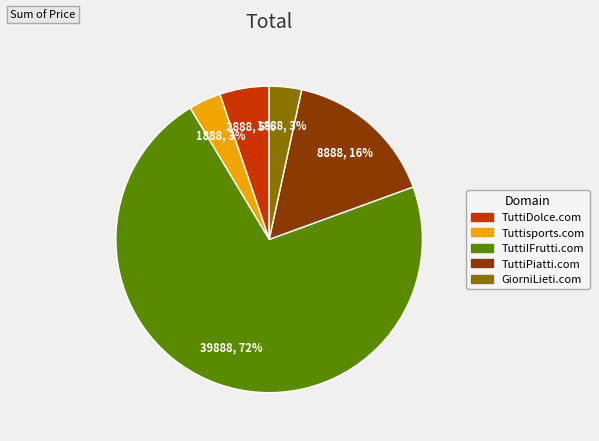

Between TuttiDolce.com and Tuttisports.com, which is larger?

TuttiDolce.com